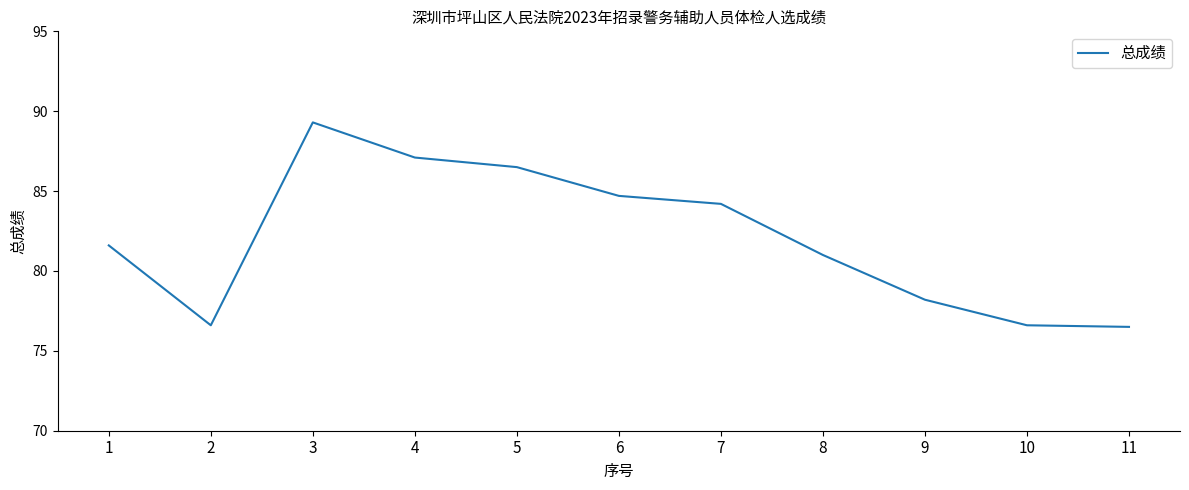

What is the difference between the values at 3 and 2?

12.7